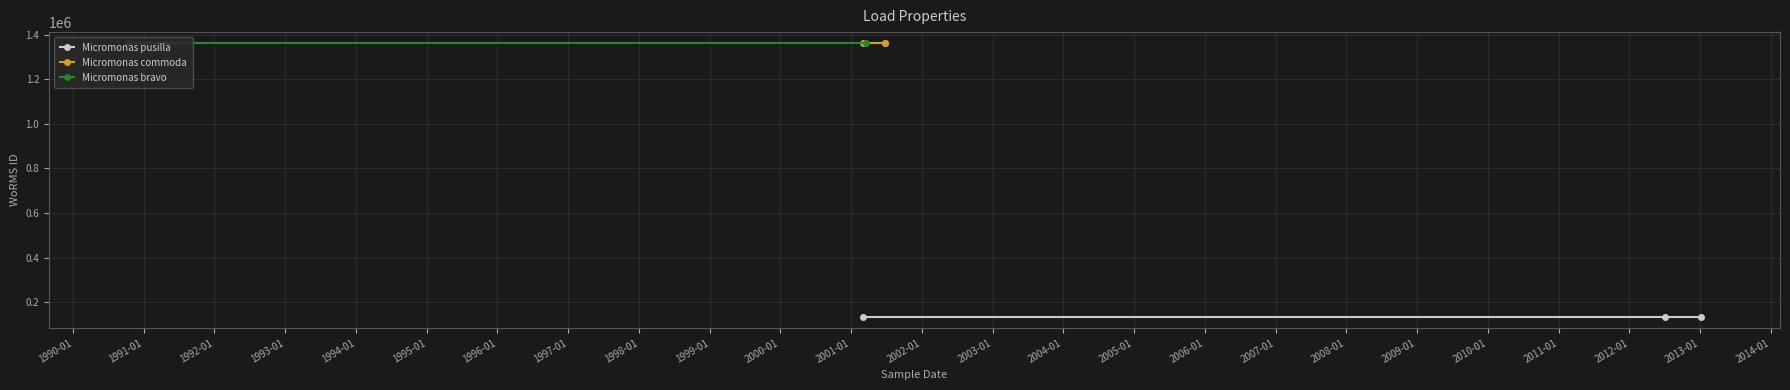

Rank the categories by value from highest to lowest.

20-03-2001, 10-10-1990, 28-02-2001, 25-06-2001, 25-06-2001, 06-01-2013, 01-07-2012, 28-02-2001